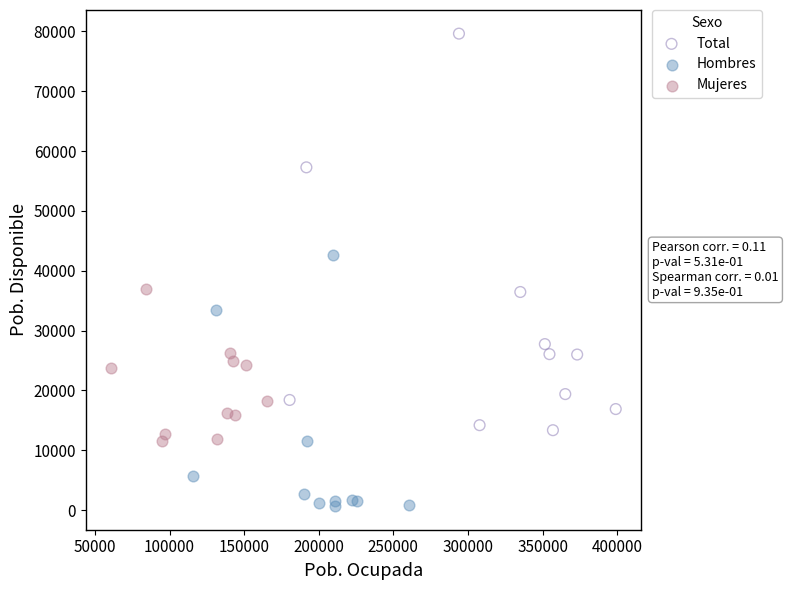

Which series contains the lowest Y value?

Hombres